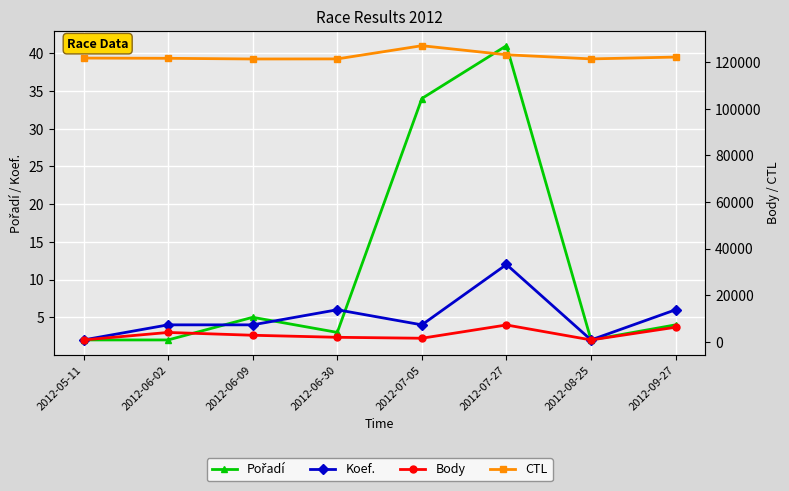

Reading right to left, extract all data points from this chart.

Pořadí: 4	2	41	34	3	5	2	2
Koef.: 6	2	12	4	6	4	4	2
Body: 6258	804	7226	1530	1937	2812	4016	804
CTL: 122139	121351	123125	127017	121350	121316	121606	121715